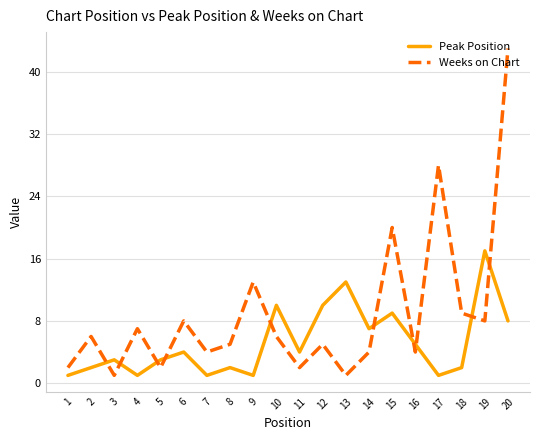

What value does the Weeks on Chart series have at 16, to the nearest 5?

5